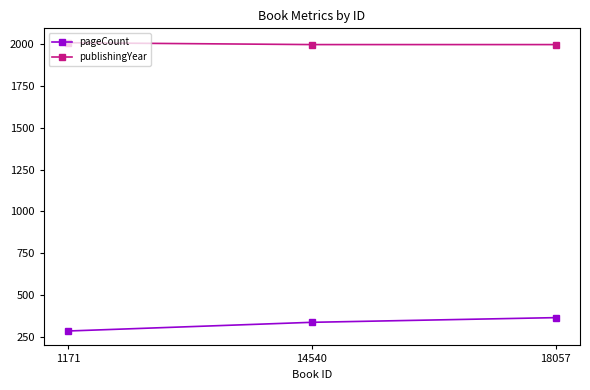

Is the value of pageCount at 1171 greater than the value of publishingYear at 1171?

No